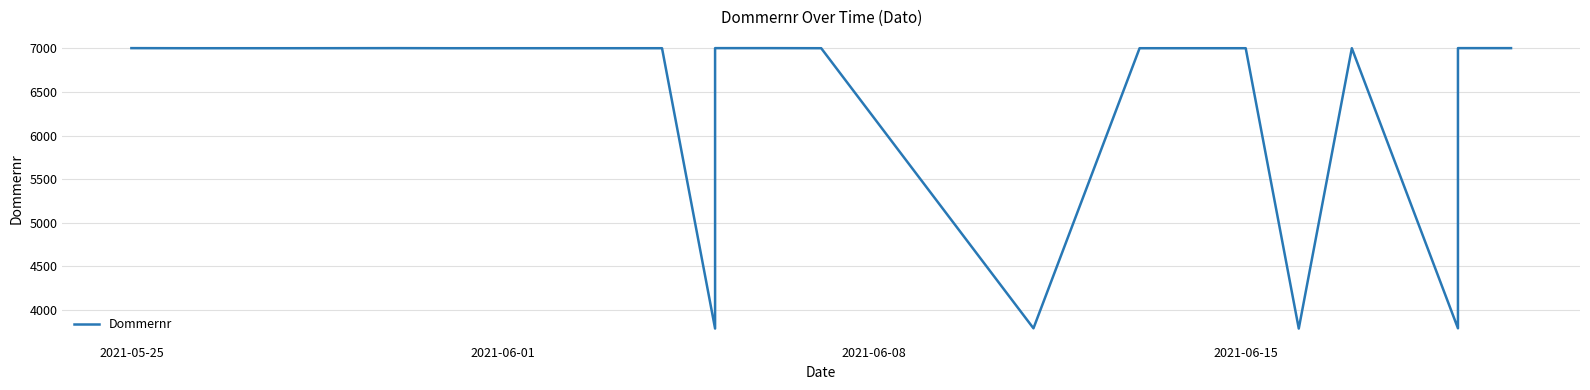

What is the sum of all values?

120201